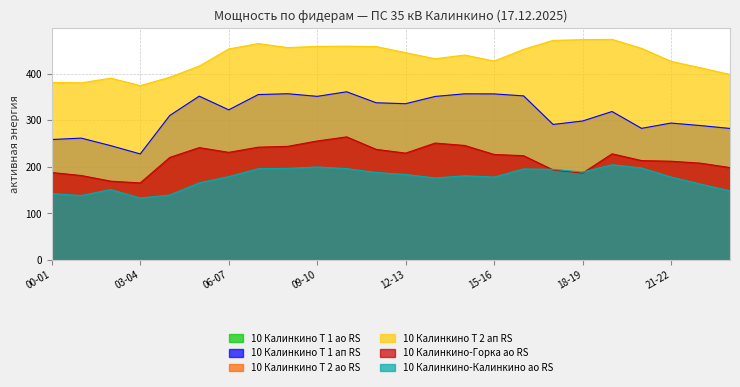

Does the chart display data point markers on the line(s)?

No